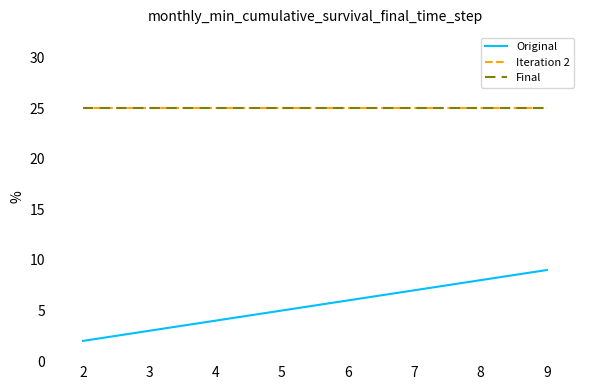

Is it true that Iteration 2 equals 25 at 6?

True